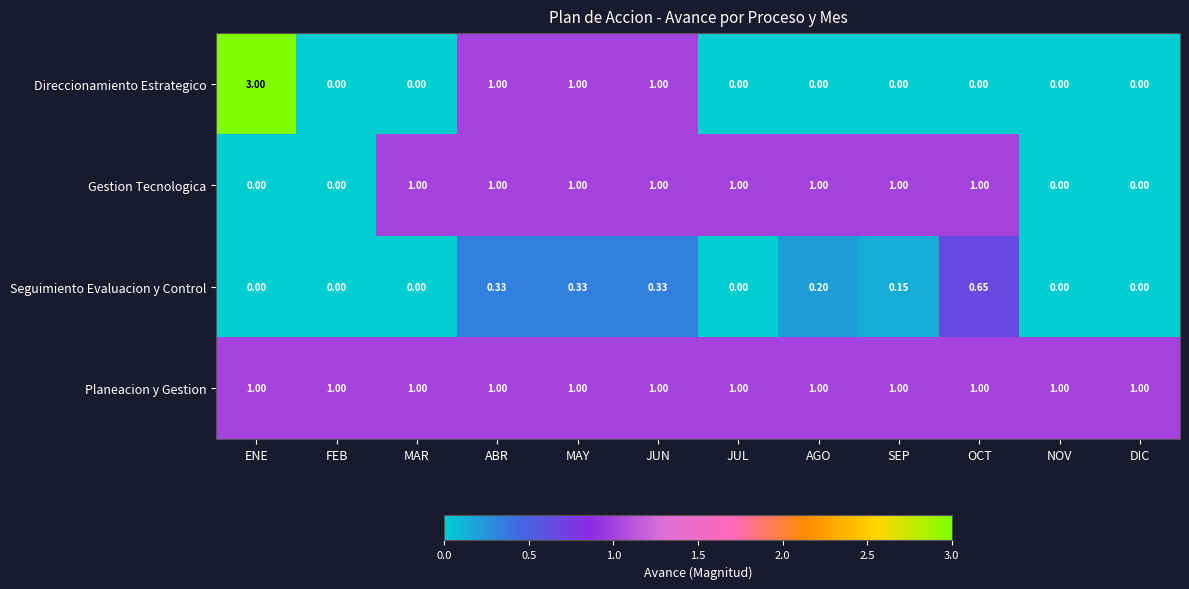

List the series in order of their overall mean, lowest first.

Seguimiento Evaluacion y Control, Direccionamiento Estrategico, Gestion Tecnologica, Planeacion y Gestion